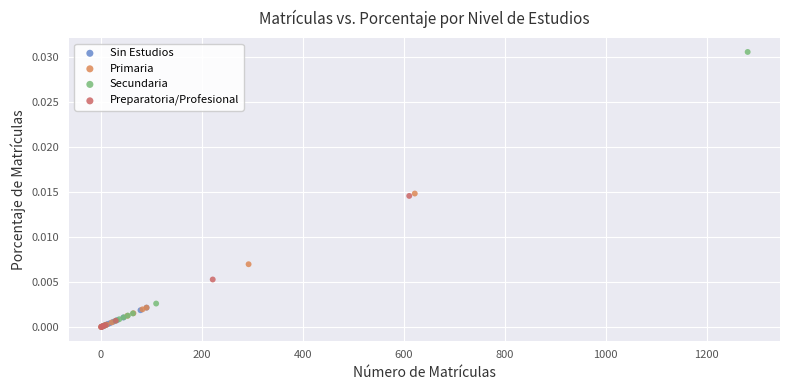

What are all the series names shown in the legend?

Sin Estudios, Primaria, Secundaria, Preparatoria/Profesional